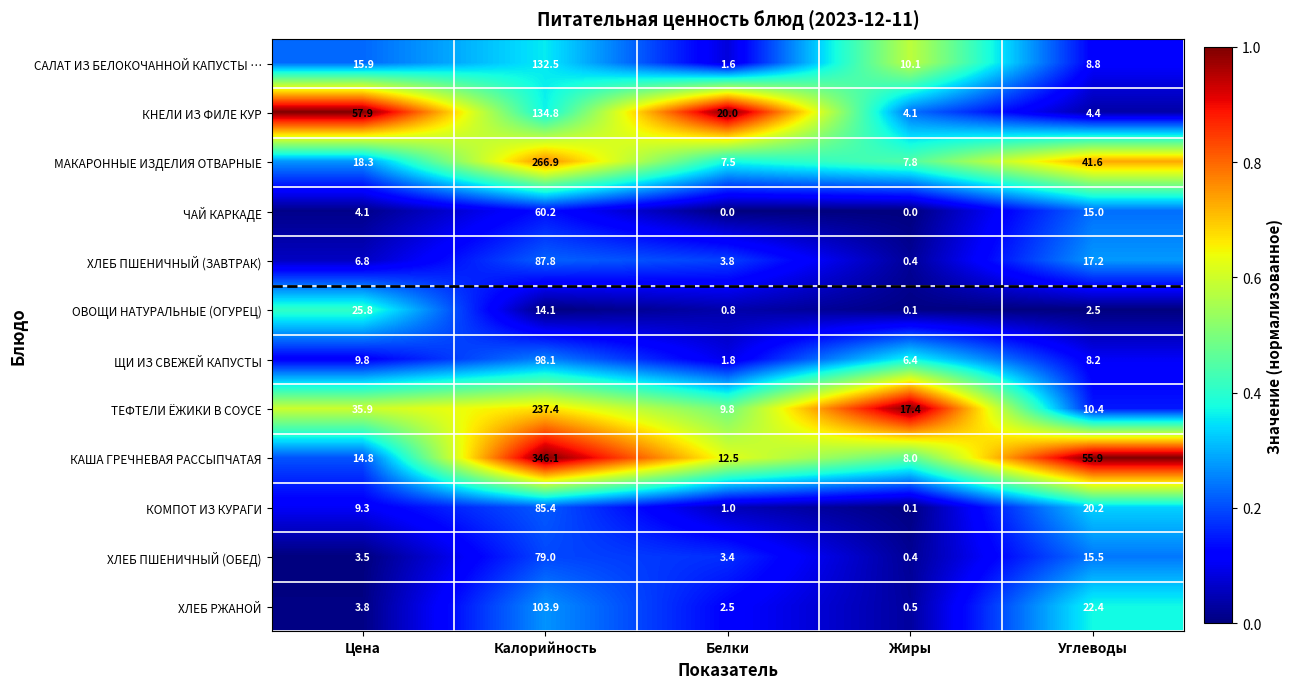

Is it true that КАША ГРЕЧНЕВАЯ РАССЫПЧАТАЯ equals 14.8 at Цена?

True